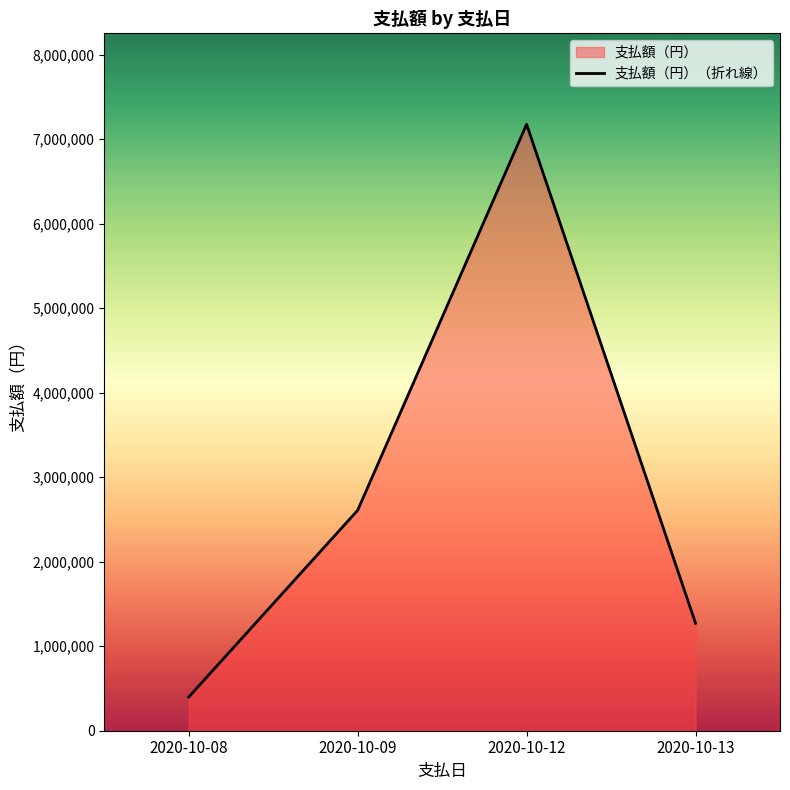

Which category has the highest value across all series?

2020-10-12